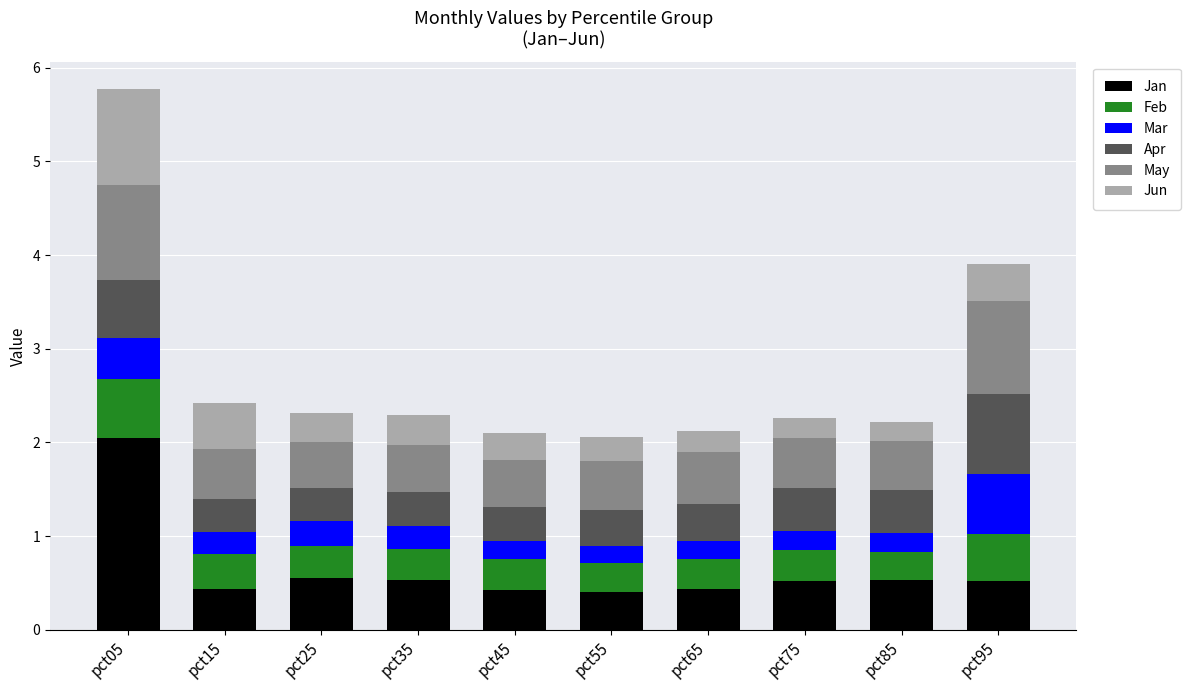

Does the chart contain stacked bars?

Yes